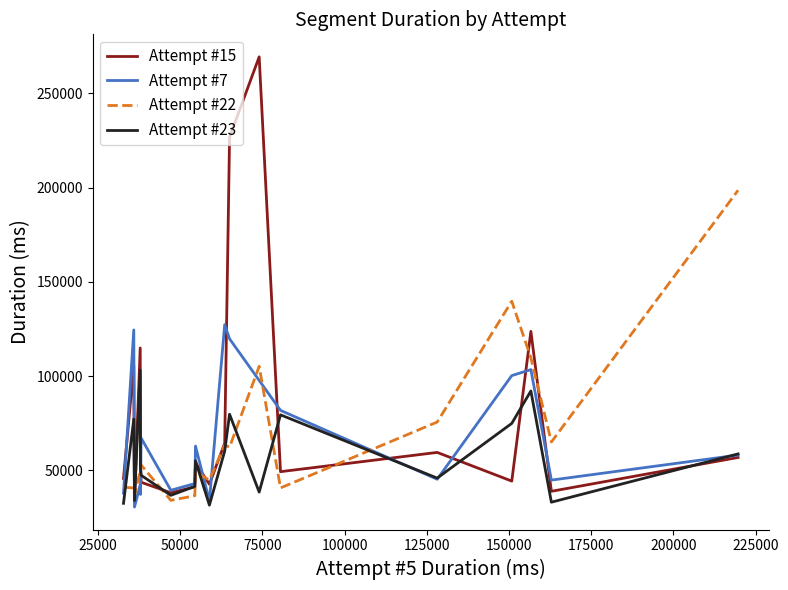

What is the highest value of the Attempt #15 series?

269448